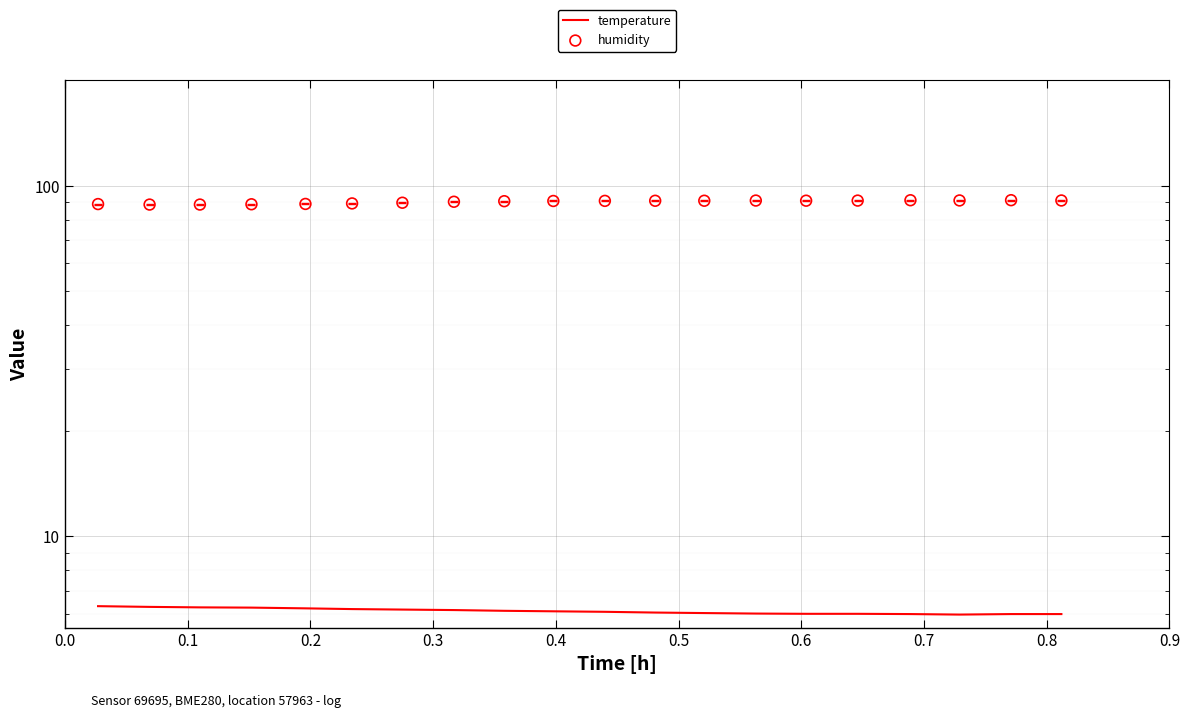

Which series reaches the maximum Y coordinate?

humidity